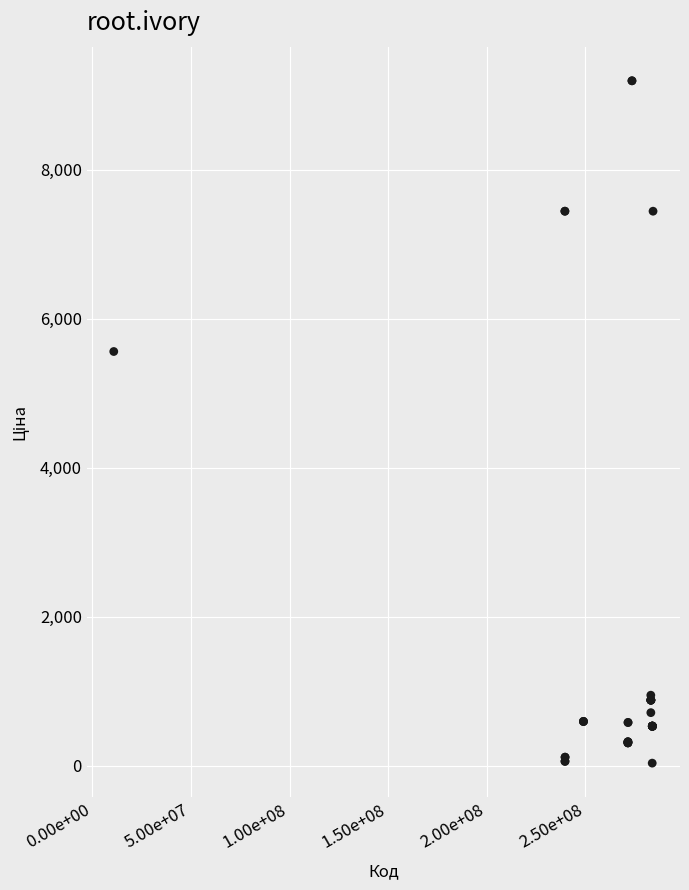

What Y value in the scatter plot is closest to 4614?

5560.3